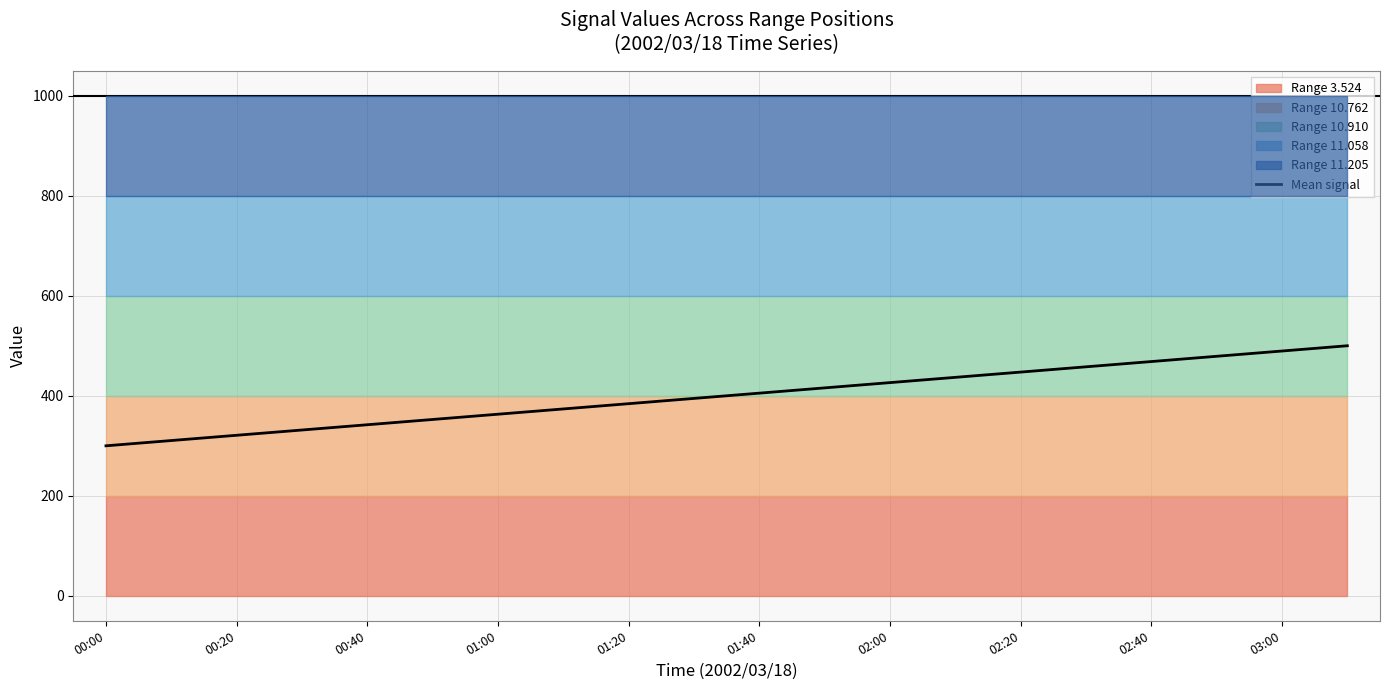

True or false: Mean signal has a value of 437.0 at 00:00.

False